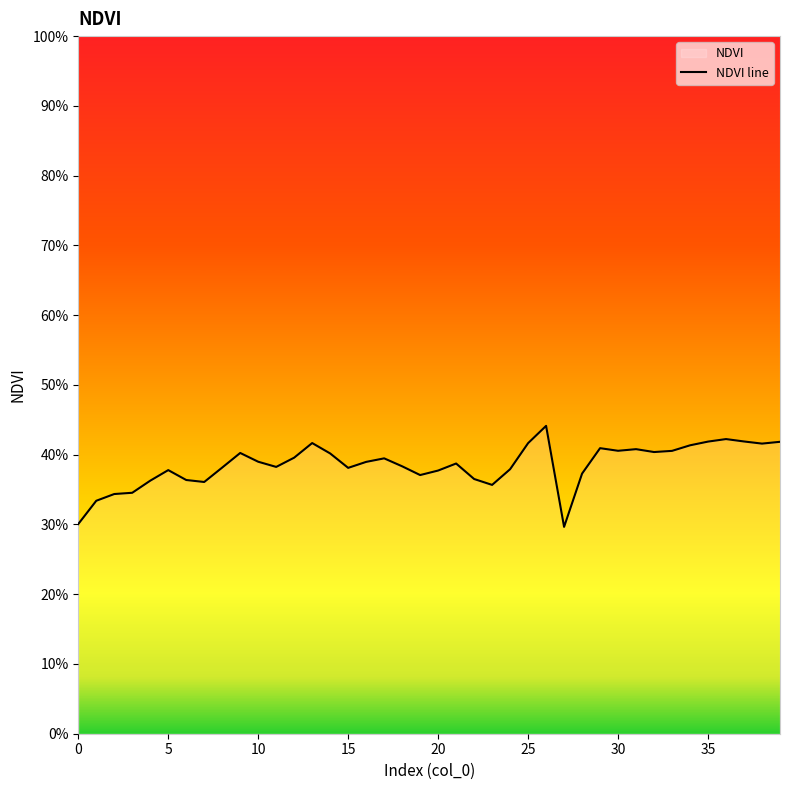

True or false: the data shows 0.3 at 36.

False